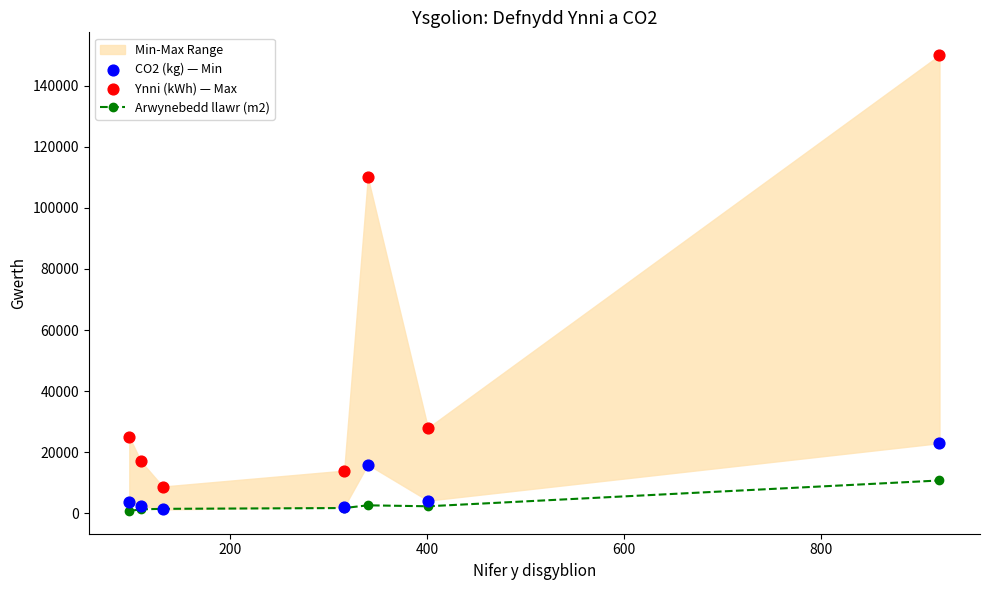

Which series reaches the maximum Y coordinate?

Ynni (kWh) — Max